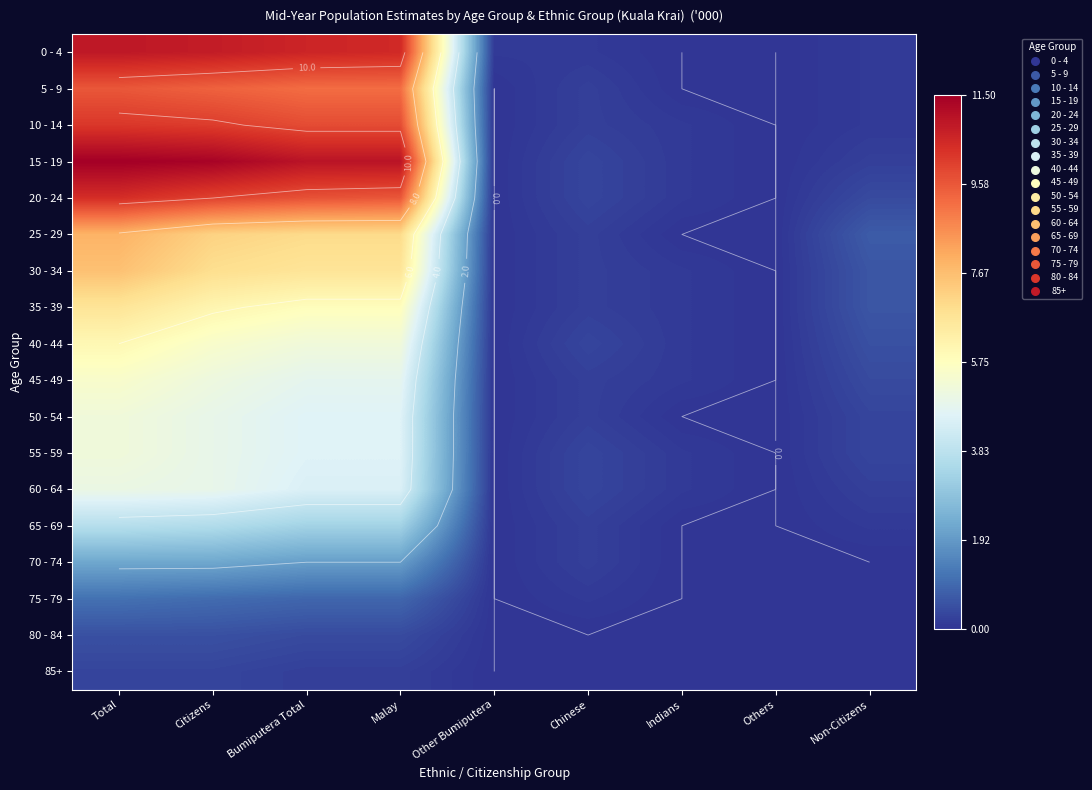

What is the difference between the highest and lowest values at Citizens?

11.1